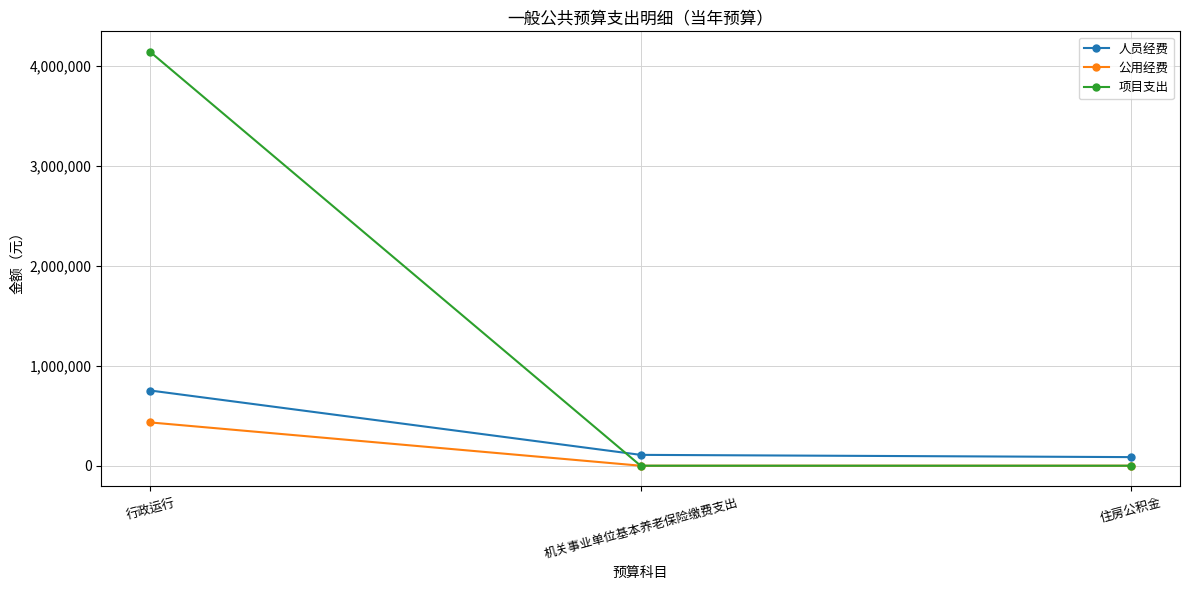

The 公用经费 series shows 0.0 at 住房公积金. True or false?

True